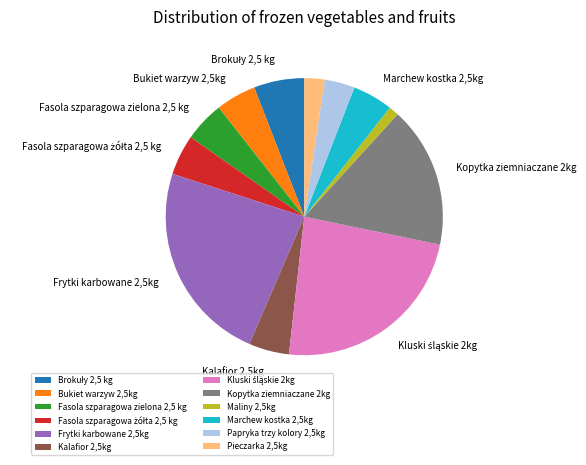

The Kalafior 2,5kg slice represents 5% of the pie. True or false?

True